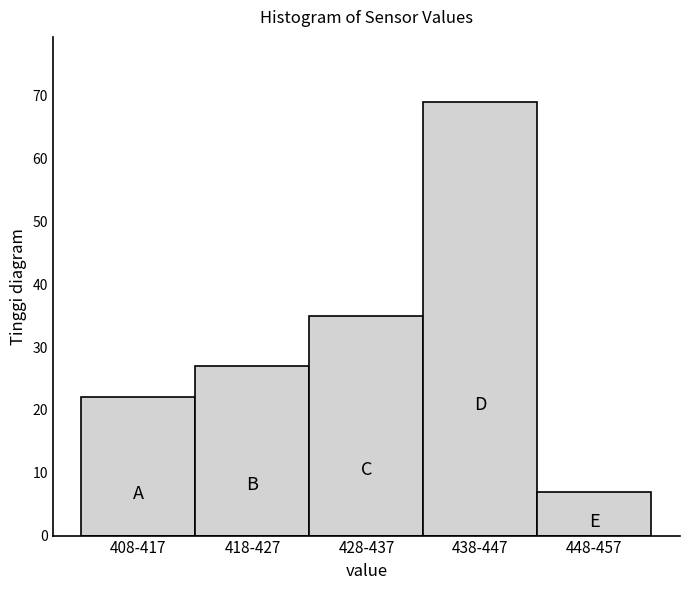

Reading right to left, what are all the values shown in this chart?

448-457=7	438-447=69	428-437=35	418-427=27	408-417=22